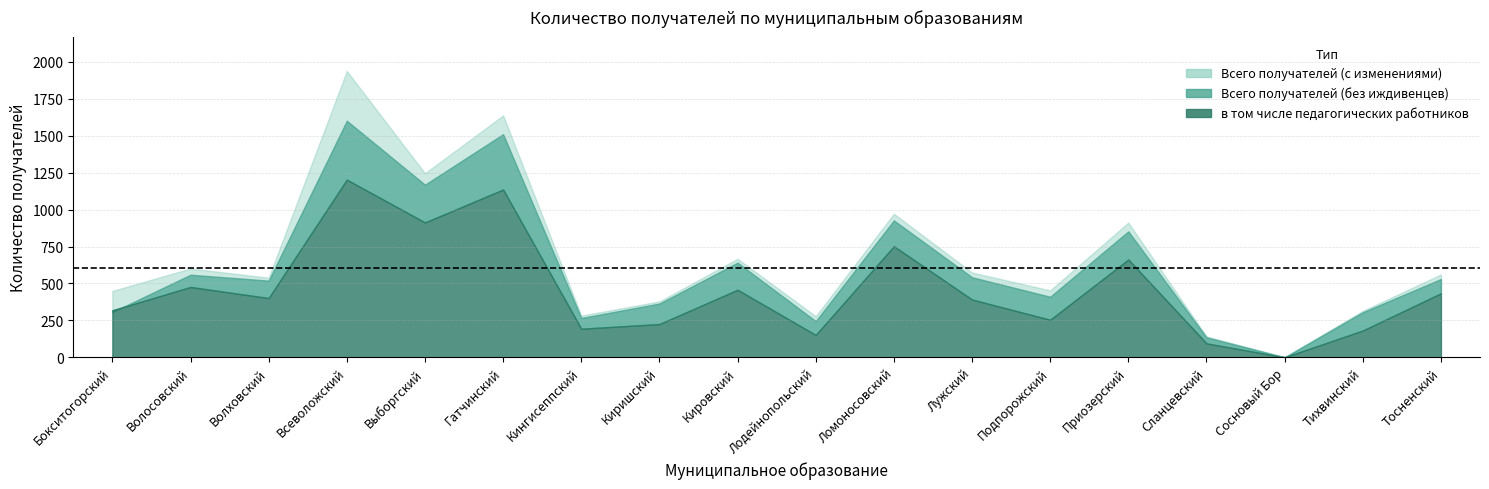

What is the sum of all Всего получателей (с изменениями) values?

11944